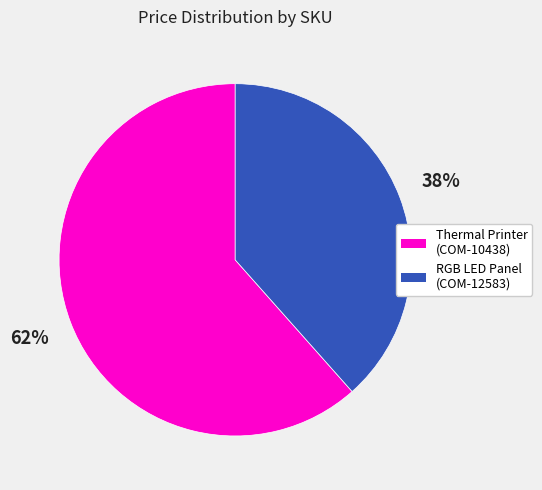

To the nearest percent, what portion does Thermal Printer (COM-10438) represent?

62%